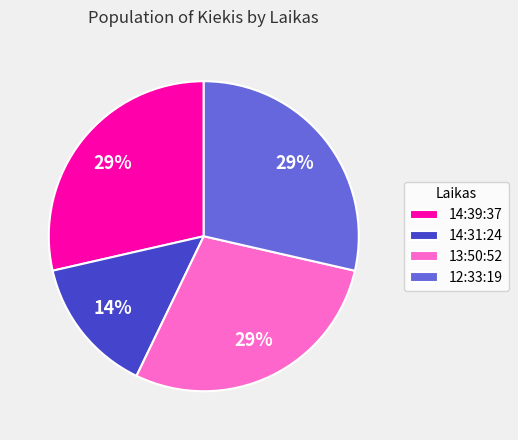

Is there any slice that represents more than half of the pie?

No